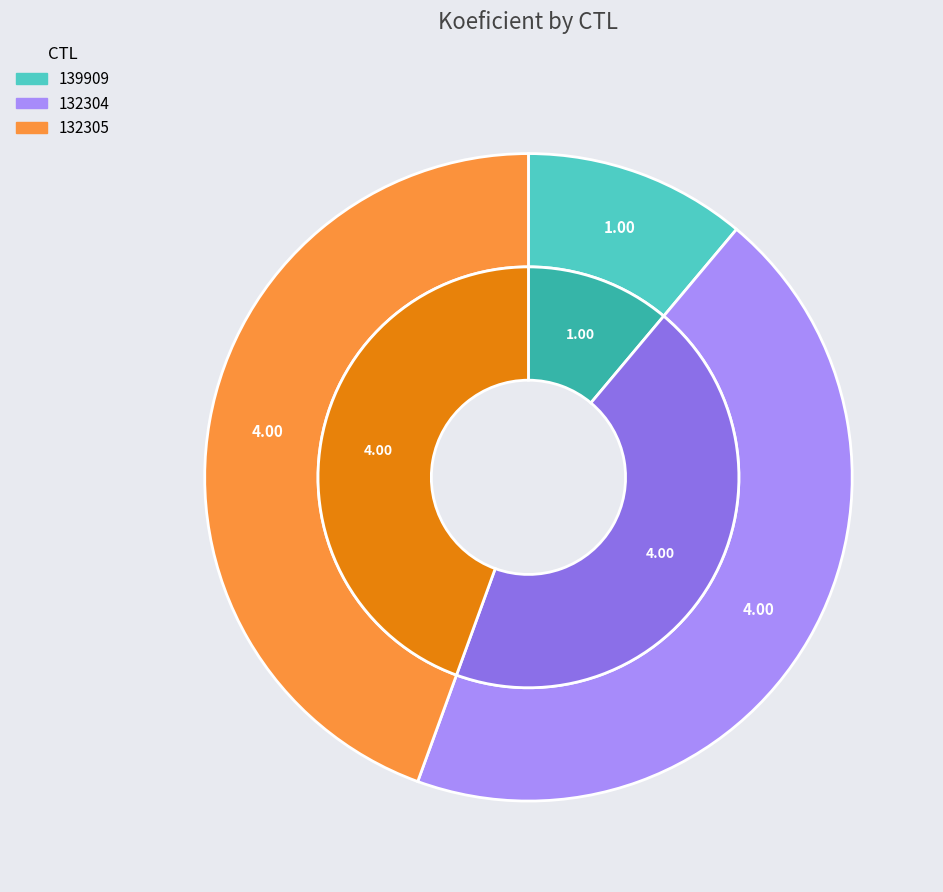

What percentage is the 132305 slice, to the nearest percent?

44%